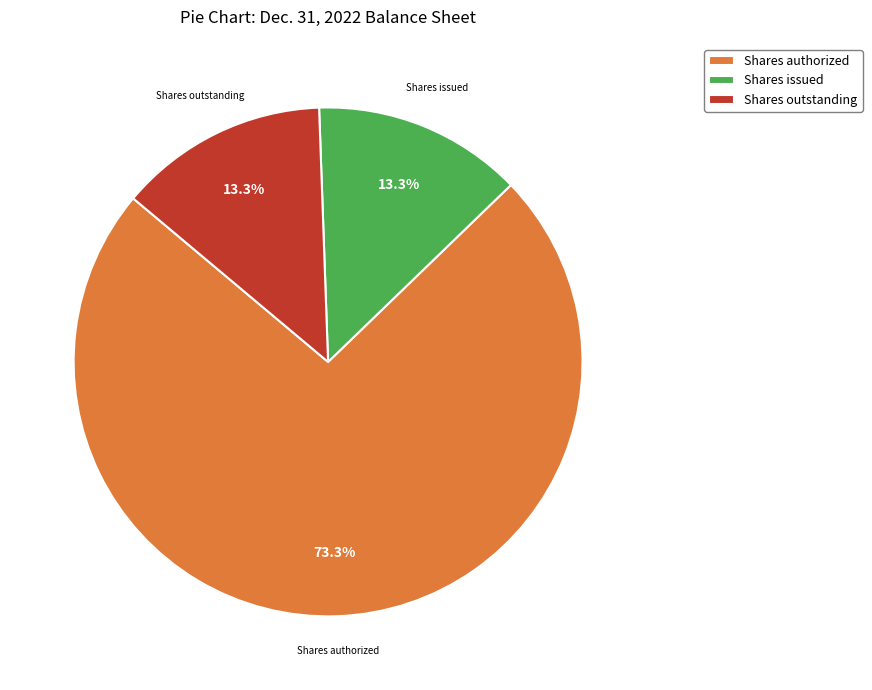

Combined, do Shares outstanding and Shares authorized account for over 50%?

Yes